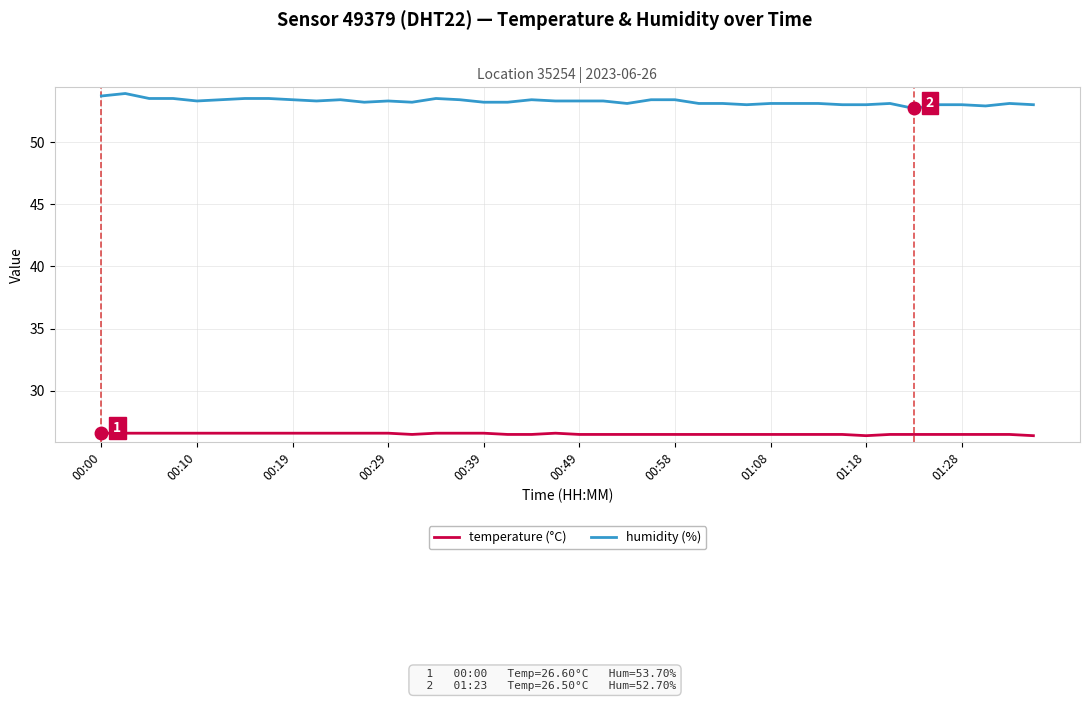

How many lines are shown in the chart?

2